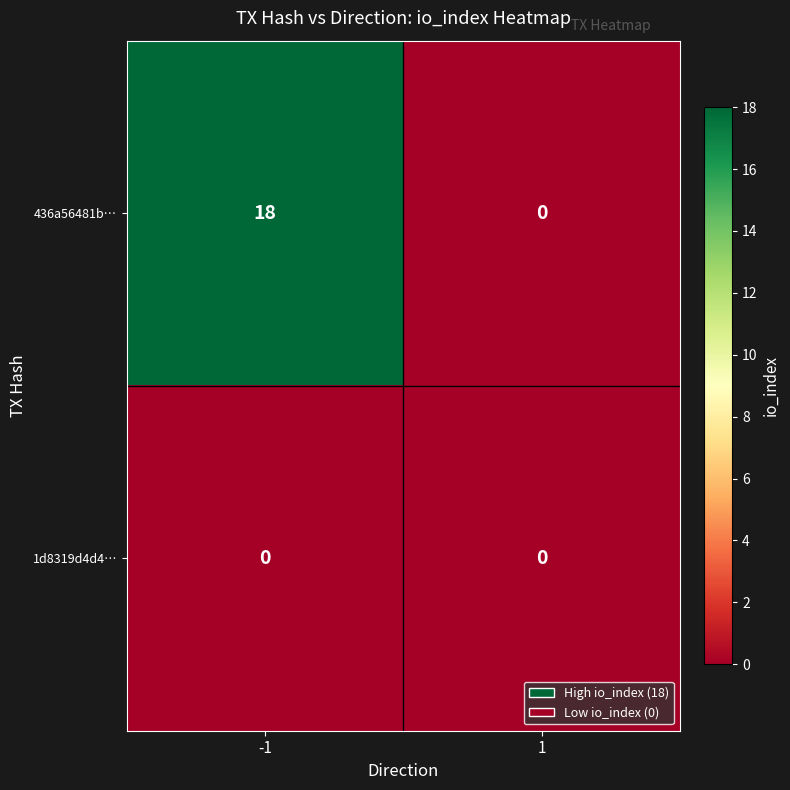

How many values in 436a56481b… are above zero?

1